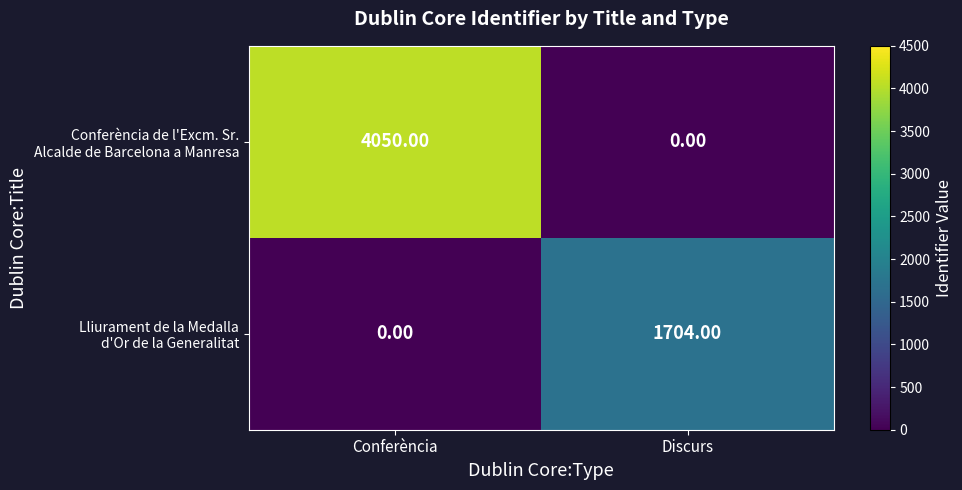

At which category is the sum across all series the highest?

Conferència